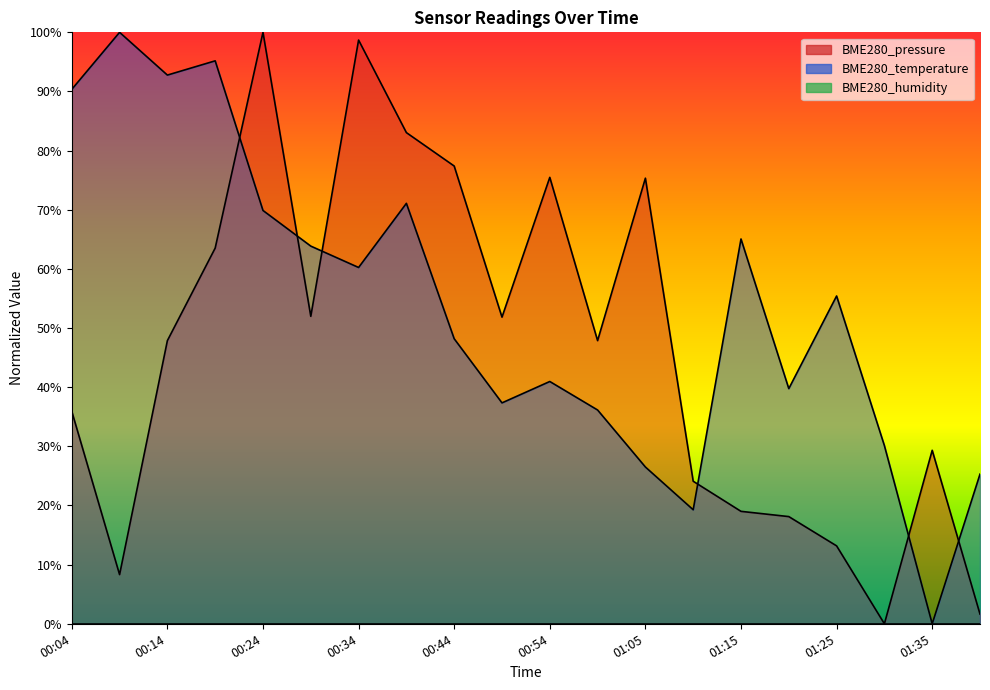

What is the average value of the BME280_pressure series?

46.1